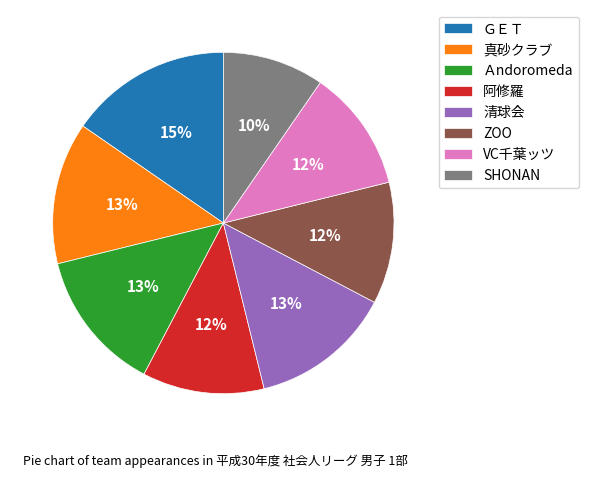

Does any single category account for the majority?

No